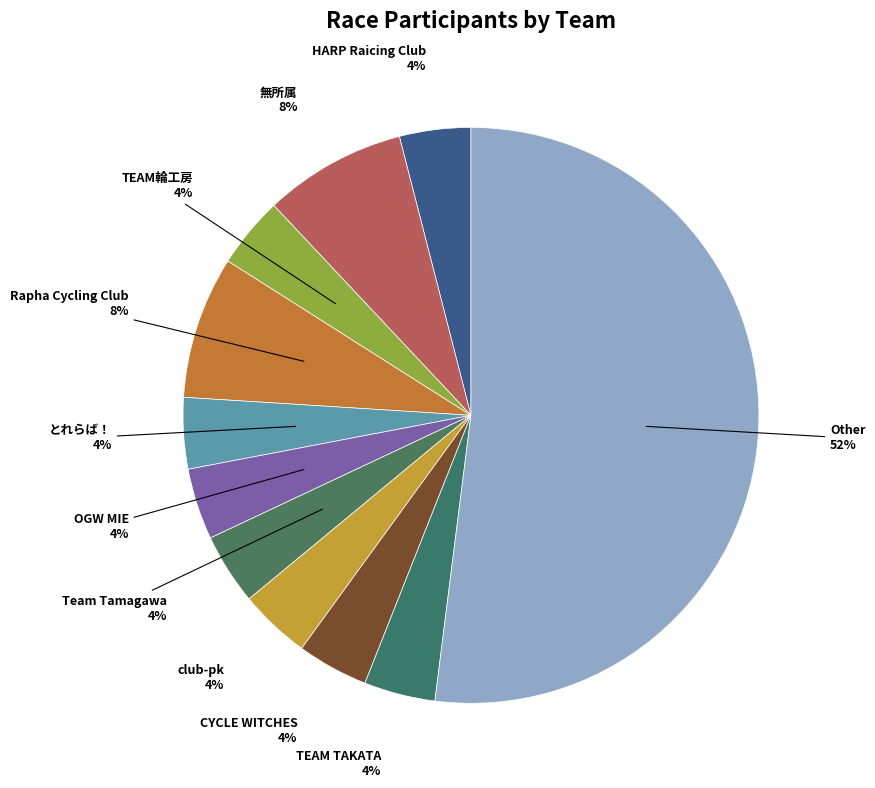

Between 無所属 and Team Tamagawa, which is larger?

無所属